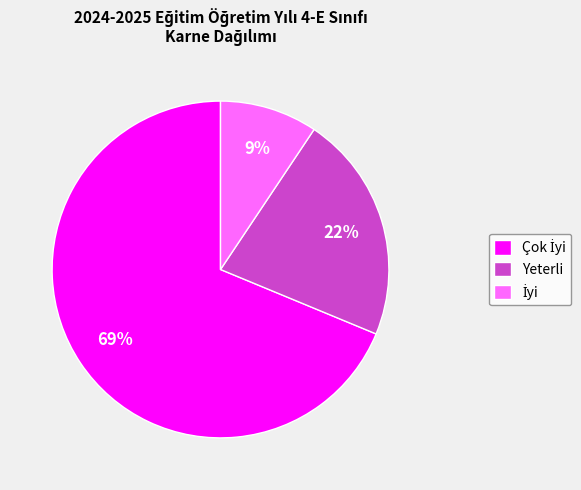

To the nearest percent, what is the average slice percentage?

33%